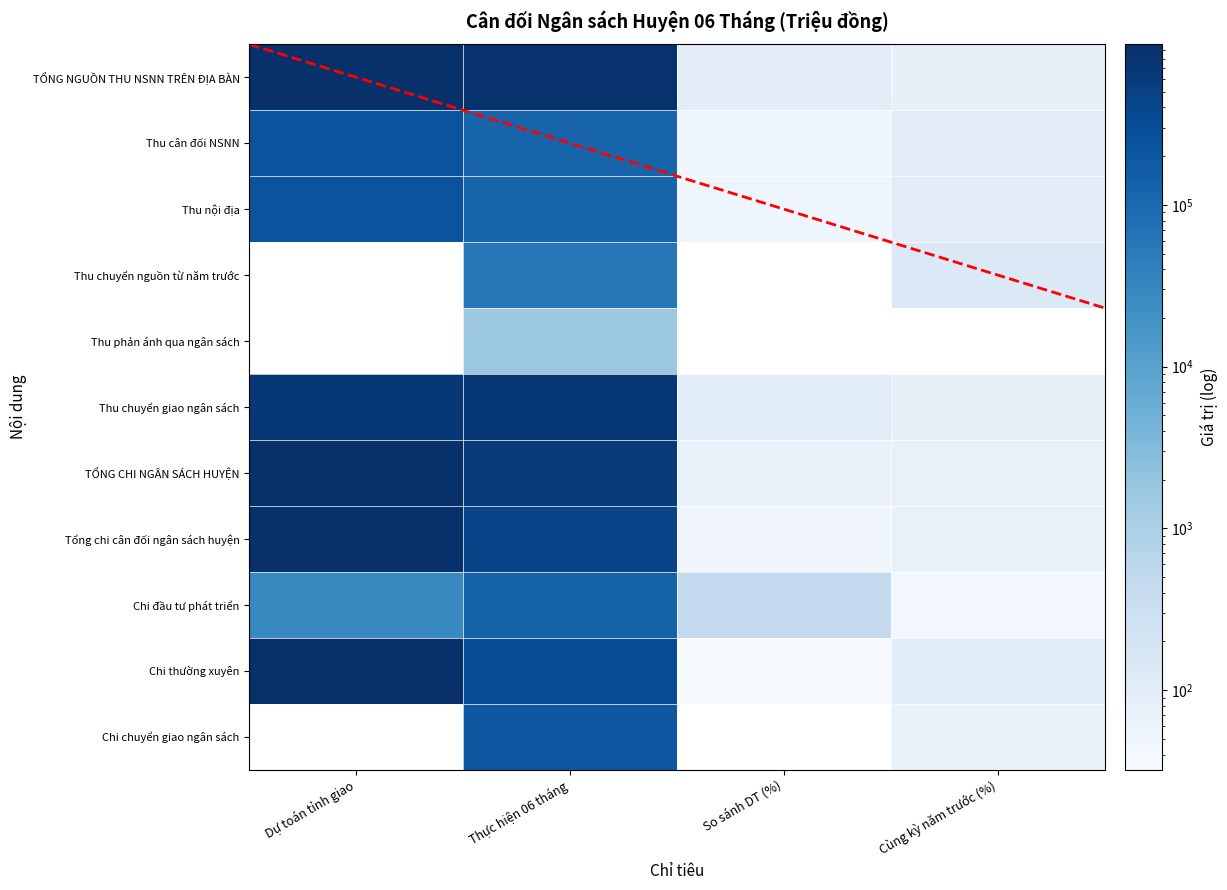

What value does the Chi thường xuyên series have at Thực hiện 06 tháng?

300630.3